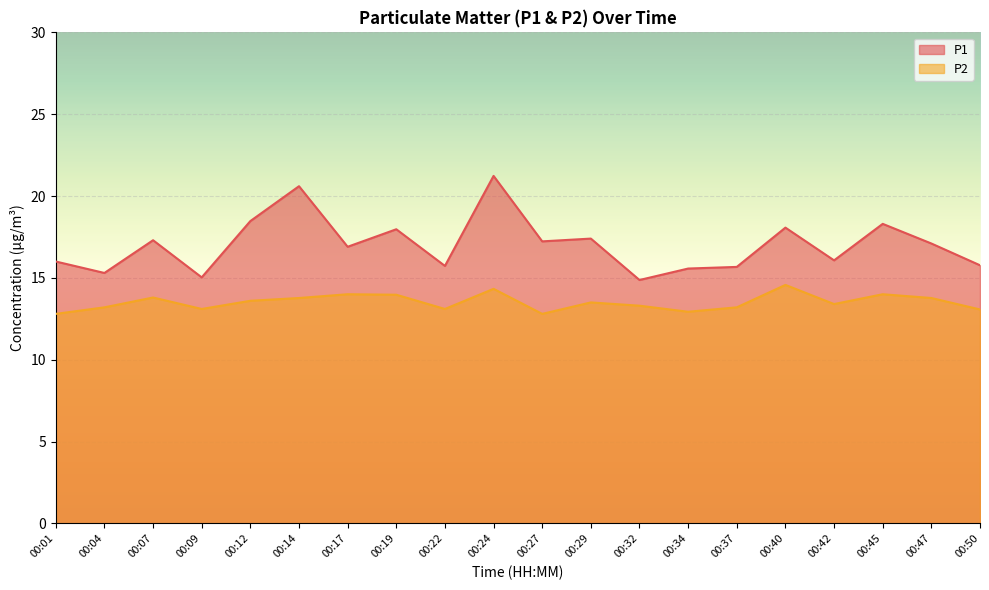

At which label does P1 first exceed 17?

00:07